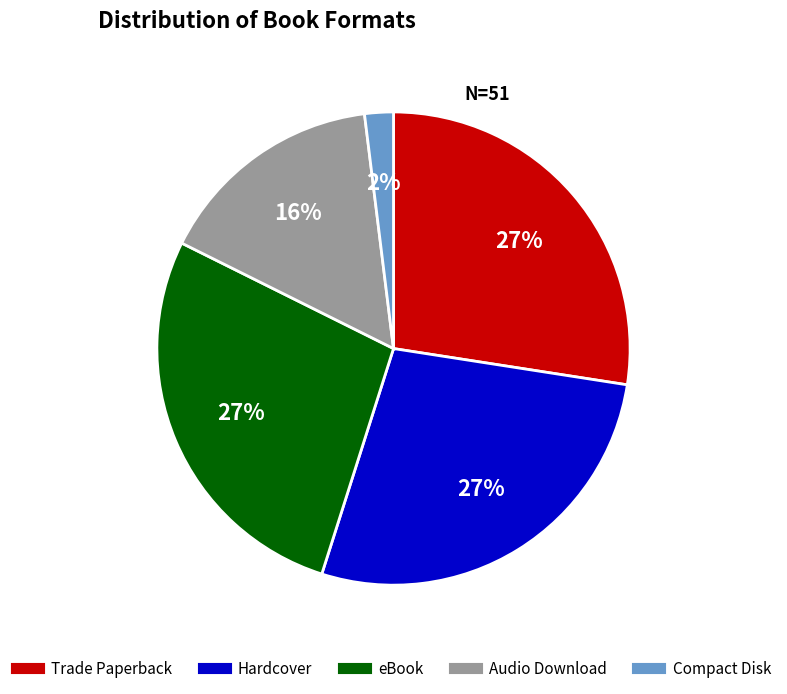

Count the number of slices in the pie.

5